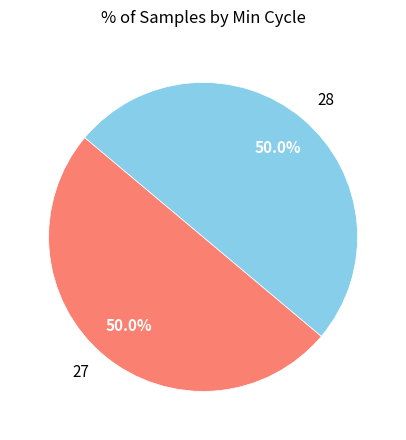

The 28 slice represents 1% of the pie. True or false?

False